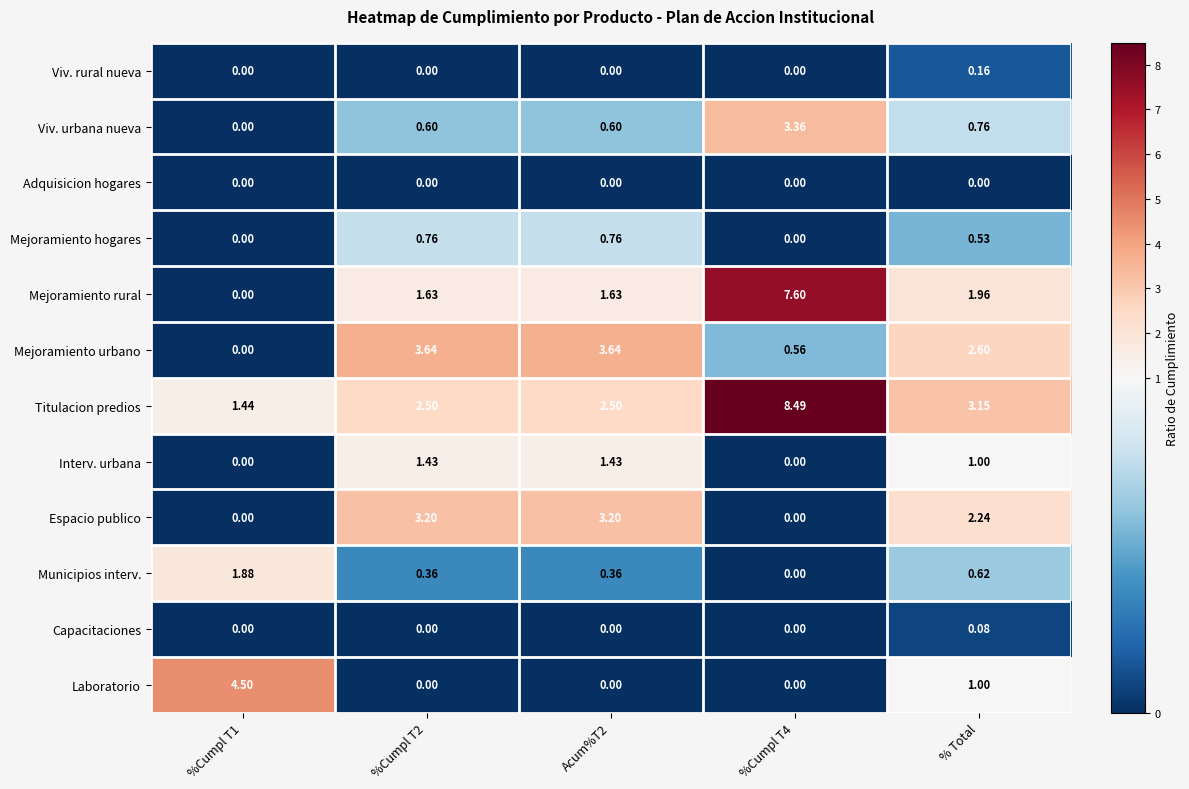

Which series has the largest range (max minus min)?

Mejoramiento rural